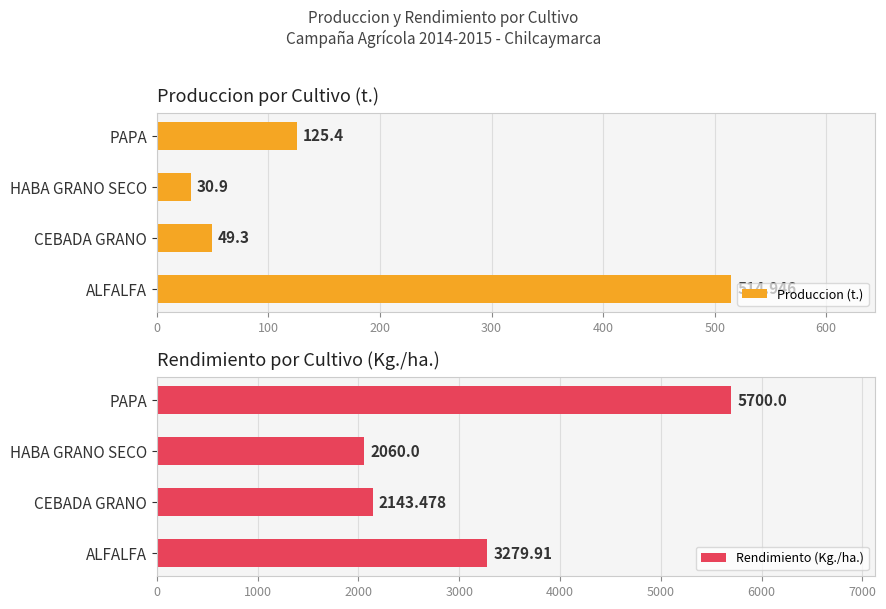

List the series in order of their peak value, highest first.

Rendimiento (Kg./ha.), Produccion (t.)